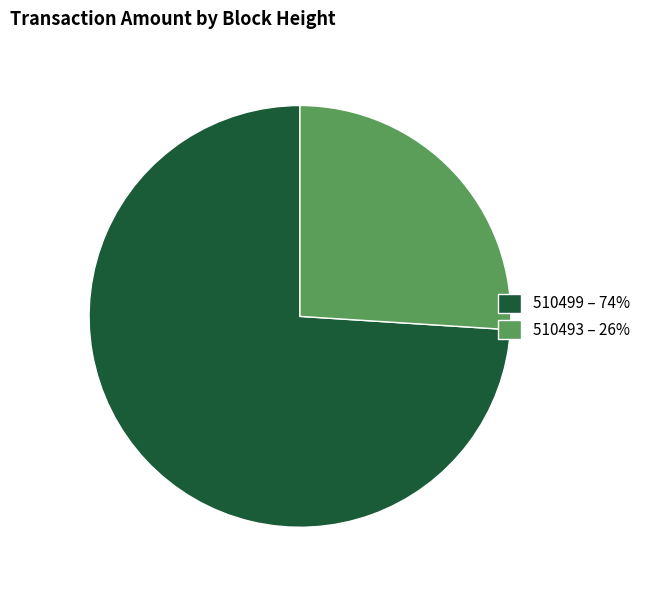

Is there a majority slice in this chart?

Yes